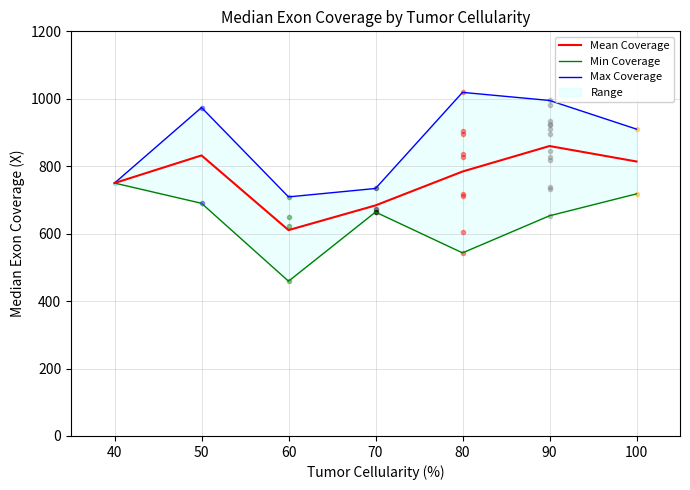

True or false: Min Coverage has more than 0 points higher than both neighbors.

True